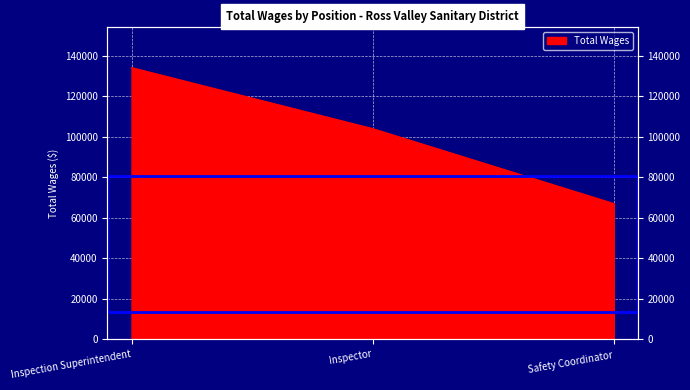

What is the sum of the values at Safety Coordinator and Inspection Superintendent?

201177